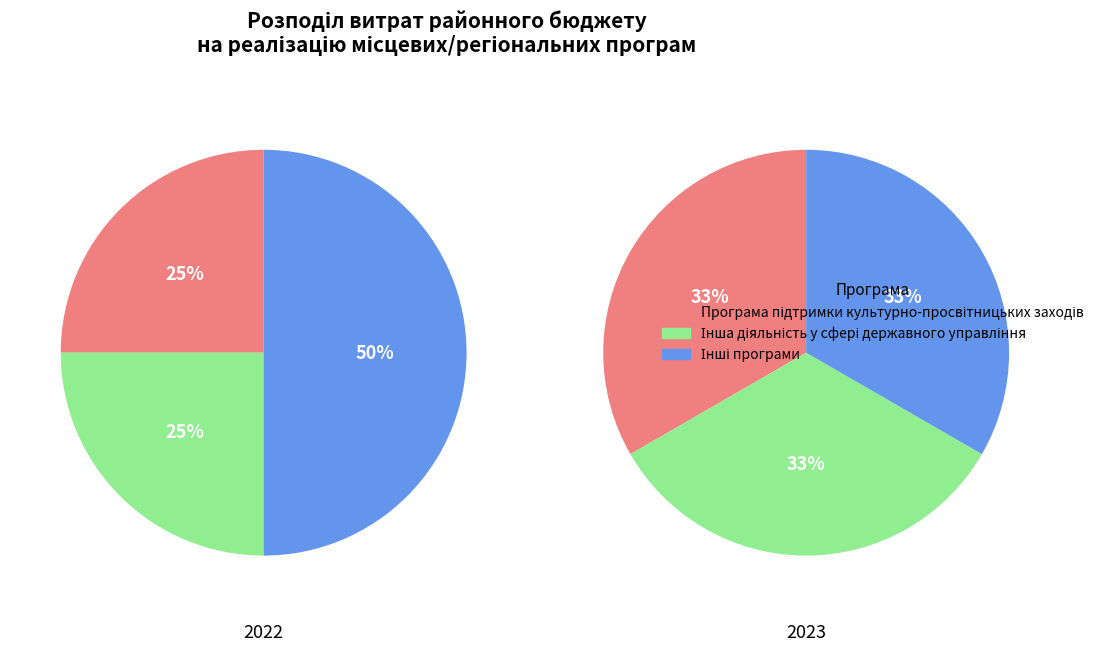

Which category has the smallest portion of the pie?

Інша діяльність у сфері державного управління